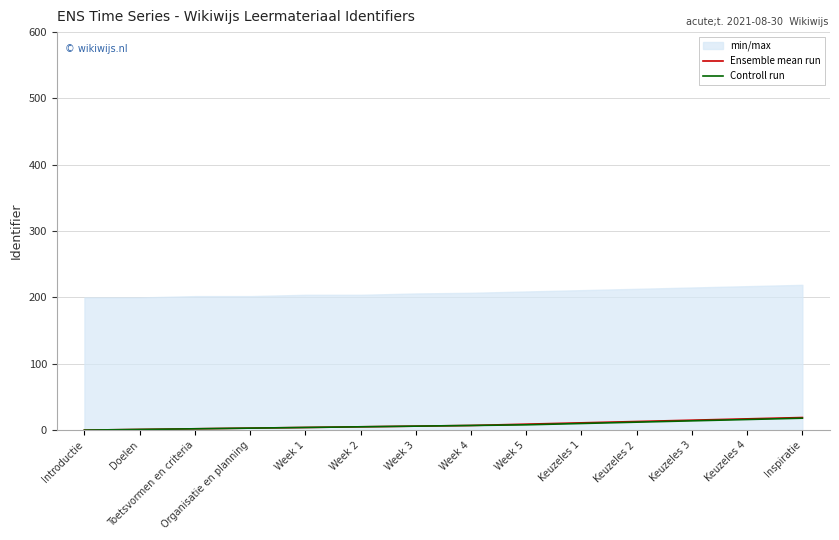

Reading left to right, extract all data points from this chart.

Ensemble mean run: Introductie=0	Doelen=1	Toetsvormen en criteria=2	Organisatie en planning=3	Week 1=4	Week 2=5	Week 3=6	Week 4=7	Week 5=9	Keuzeles 1=11	Keuzeles 2=13	Keuzeles 3=15	Keuzeles 4=17	Inspiratie=19
Controll run: Introductie=0	Doelen=1	Toetsvormen en criteria=2	Organisatie en planning=3	Week 1=4	Week 2=5	Week 3=6	Week 4=7	Week 5=8	Keuzeles 1=10	Keuzeles 2=12	Keuzeles 3=14	Keuzeles 4=16	Inspiratie=18